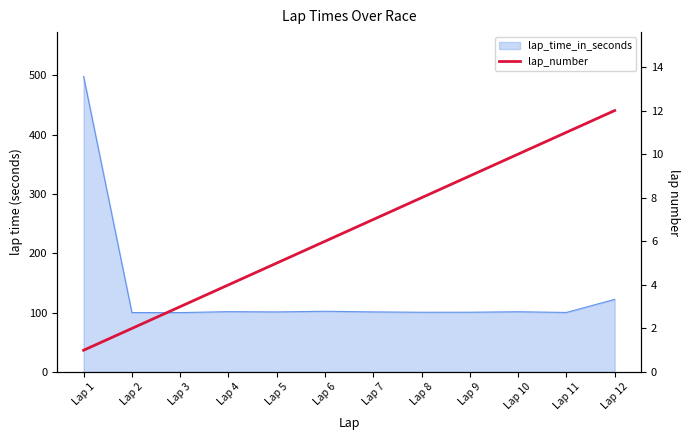

Reading left to right, what are all the values shown in this chart?

Lap 1=1	Lap 2=2	Lap 3=3	Lap 4=4	Lap 5=5	Lap 6=6	Lap 7=7	Lap 8=8	Lap 9=9	Lap 10=10	Lap 11=11	Lap 12=12